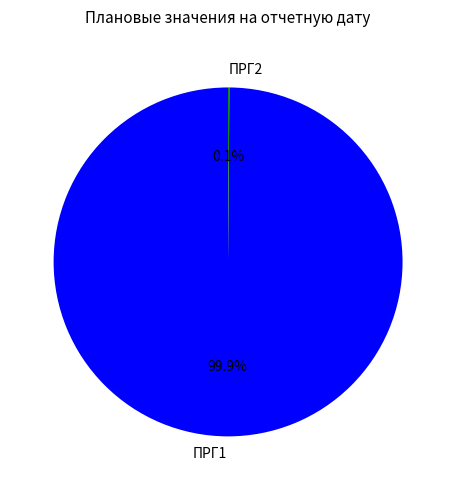

Which slice represents more than half of the pie?

ПРГ1